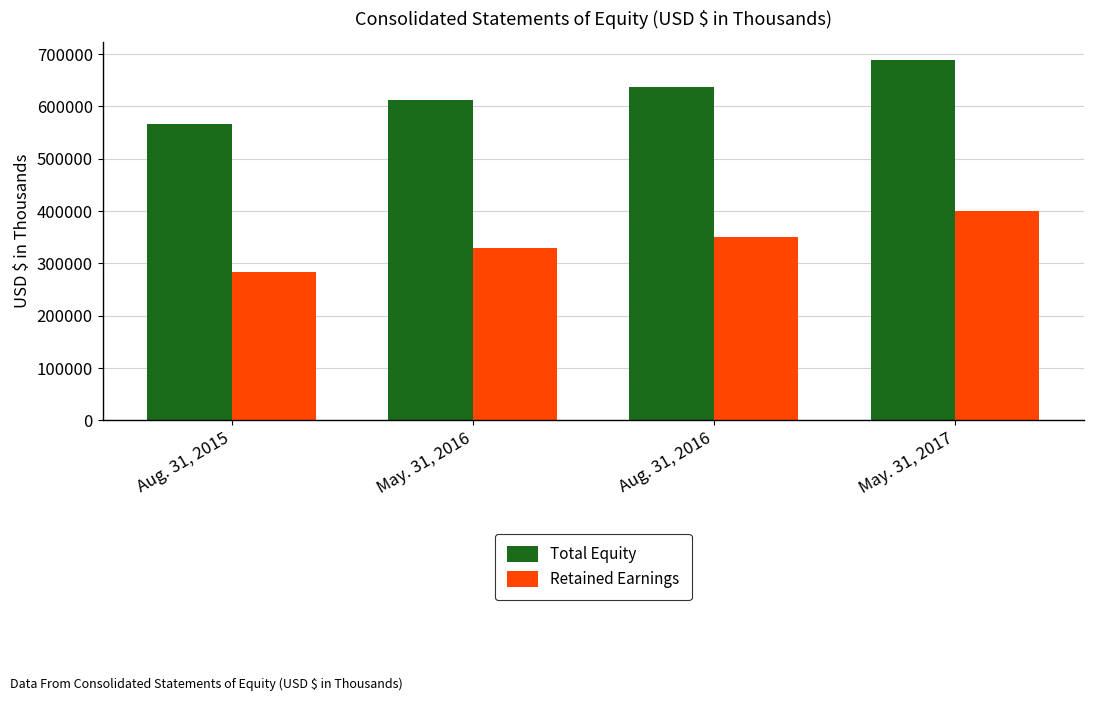

Reading left to right, list all the values displayed in this chart.

Total Equity: Aug. 31, 2015=566584	May. 31, 2016=612231	Aug. 31, 2016=638071	May. 31, 2017=689387
Retained Earnings: Aug. 31, 2015=283611	May. 31, 2016=328804	Aug. 31, 2016=351060	May. 31, 2017=400702